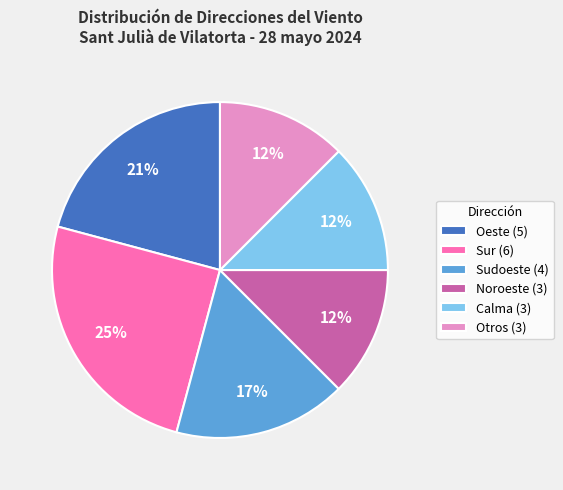

Is it true that Sudoeste (4) is 17% of the pie?

True